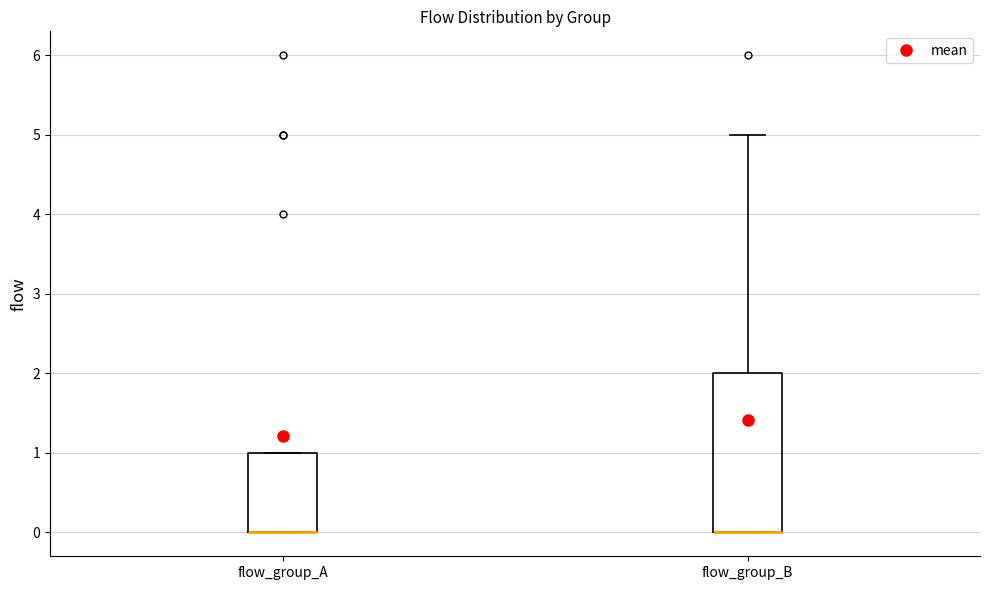

Reading left to right, read every box against the y-axis: the position of its median line, the range the box covers, and the ends of its whiskers. The values are not printed on the chart, so give them approximately, as read against the axis.

flow_group_A: median 0 (drawn on the box's lower edge), box 0 to 1, whiskers 0 to 1
flow_group_B: median 0 (drawn on the box's lower edge), box 0 to 2, whiskers 0 to 5